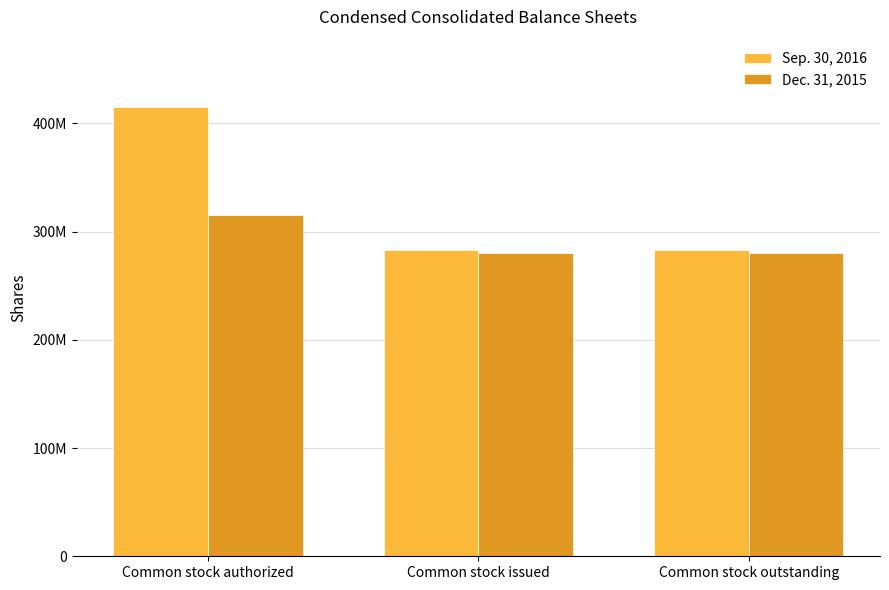

What is the maximum value shown in the chart?

415000000